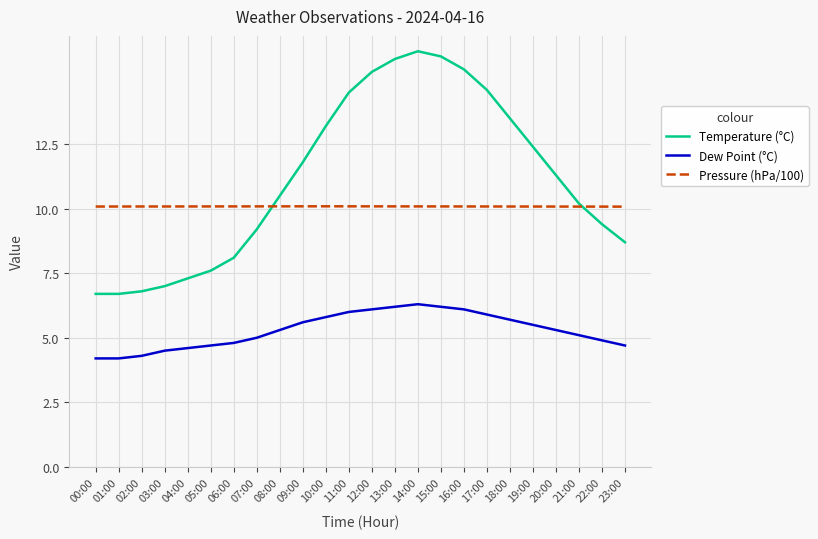

Reading left to right, list all the values displayed in this chart.

Temperature (°C): 00:00=6.7	01:00=6.7	02:00=6.8	03:00=7.0	04:00=7.3	05:00=7.6	06:00=8.1	07:00=9.2	08:00=10.5	09:00=11.8	10:00=13.2	11:00=14.5	12:00=15.3	13:00=15.8	14:00=16.1	15:00=15.9	16:00=15.4	17:00=14.6	18:00=13.5	19:00=12.4	20:00=11.3	21:00=10.2	22:00=9.4	23:00=8.7
Dew Point (°C): 00:00=4.2	01:00=4.2	02:00=4.3	03:00=4.5	04:00=4.6	05:00=4.7	06:00=4.8	07:00=5.0	08:00=5.3	09:00=5.6	10:00=5.8	11:00=6.0	12:00=6.1	13:00=6.2	14:00=6.3	15:00=6.2	16:00=6.1	17:00=5.9	18:00=5.7	19:00=5.5	20:00=5.3	21:00=5.1	22:00=4.9	23:00=4.7
Pressure (hPa/100): 00:00=10.1	01:00=10.1	02:00=10.1	03:00=10.1	04:00=10.1	05:00=10.1	06:00=10.1	07:00=10.1	08:00=10.1	09:00=10.1	10:00=10.1	11:00=10.1	12:00=10.1	13:00=10.1	14:00=10.1	15:00=10.1	16:00=10.1	17:00=10.1	18:00=10.1	19:00=10.1	20:00=10.1	21:00=10.1	22:00=10.1	23:00=10.1